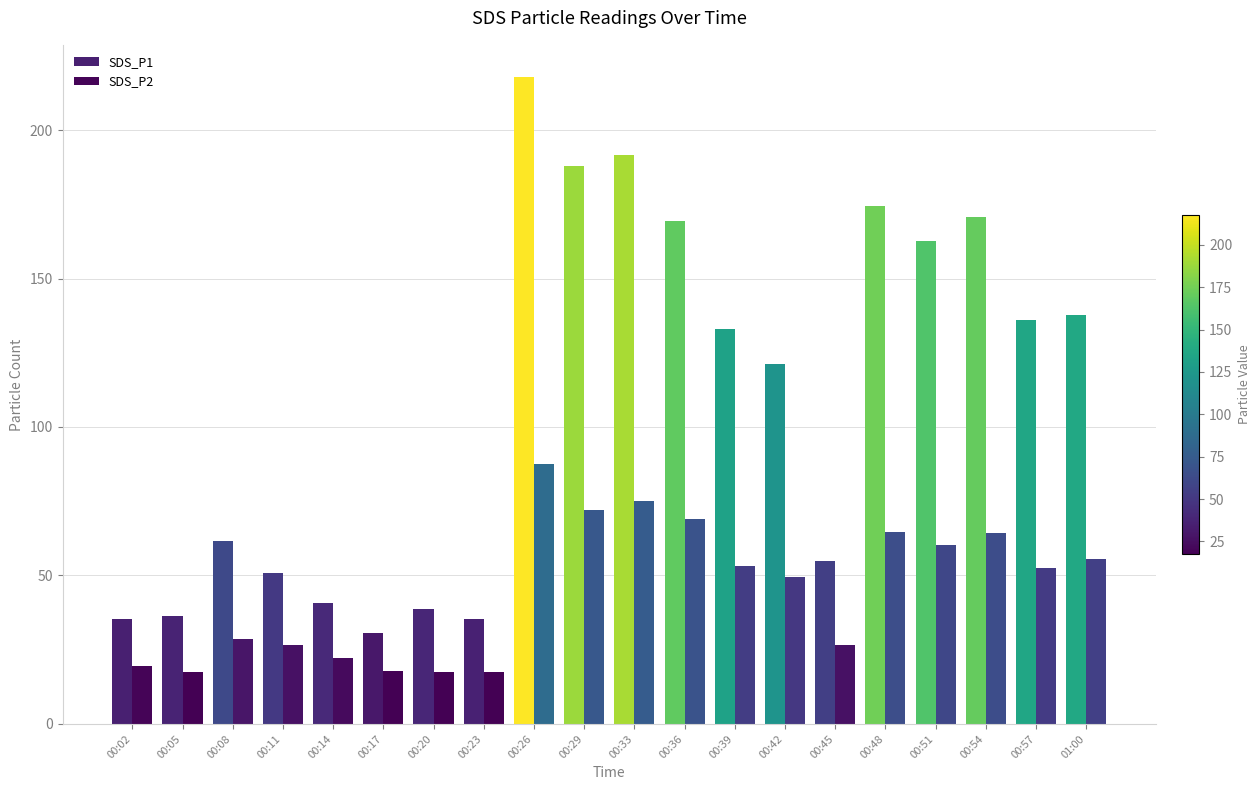

Which category has the lowest value in the SDS_P1 series?

00:17